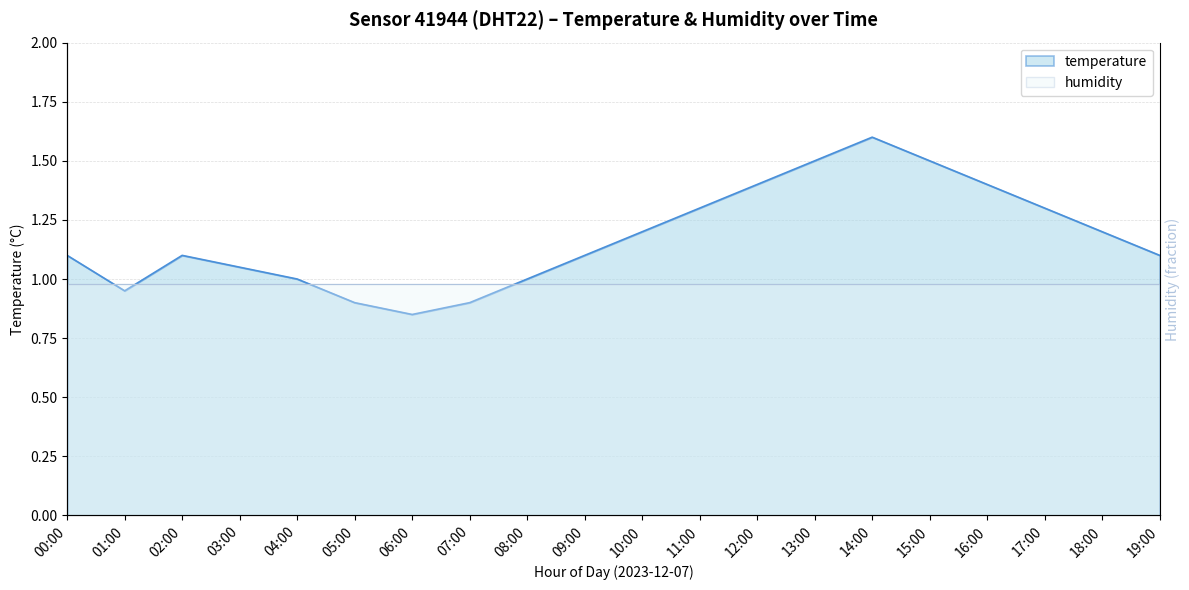

What is the label of the 1st point from the right?

19:00